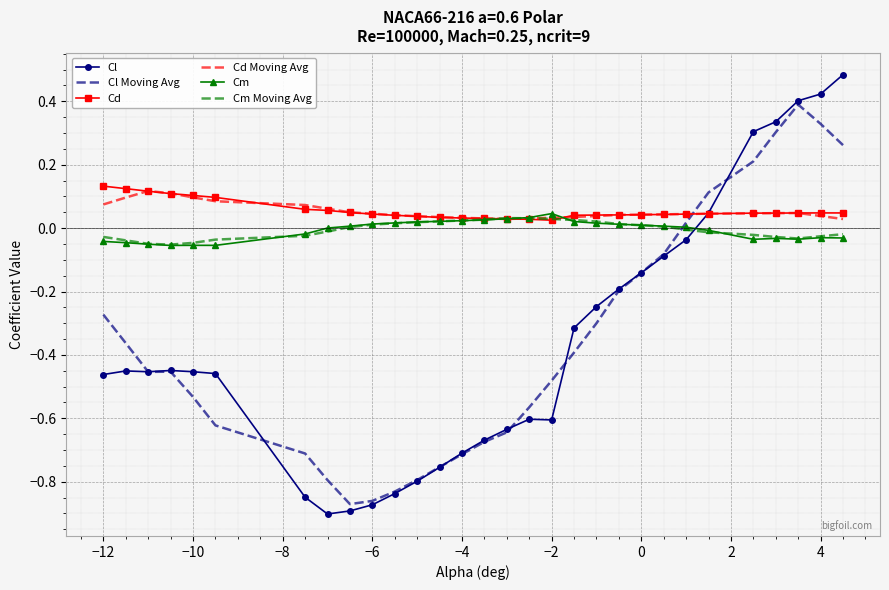

What is the difference between the maximum and minimum values in the Cl Moving Avg series?

1.3